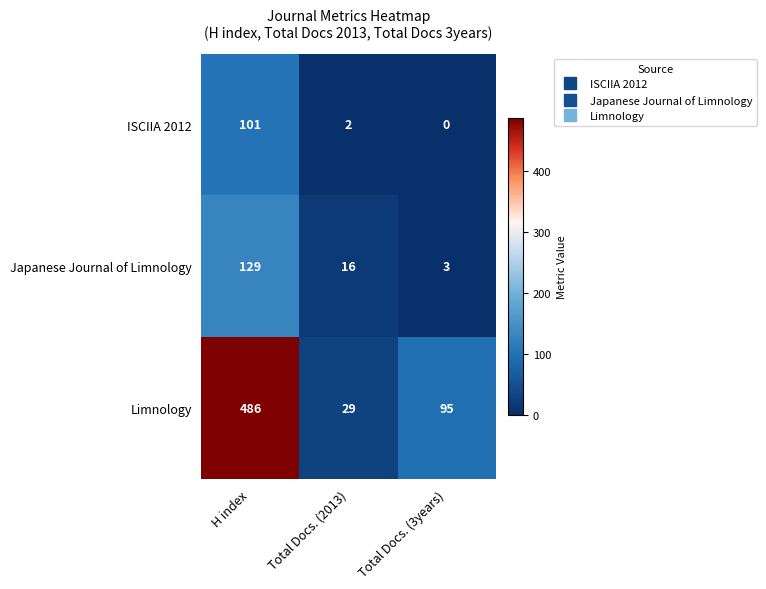

The value of Limnology at Total Docs. (2013) is 29. True or false?

True